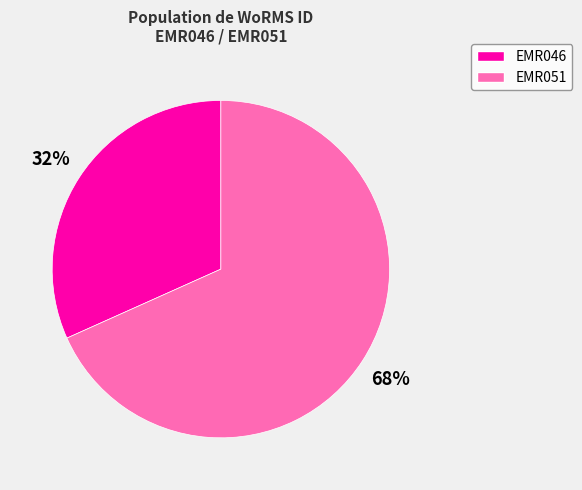

The EMR051 slice represents 54% of the pie. True or false?

False